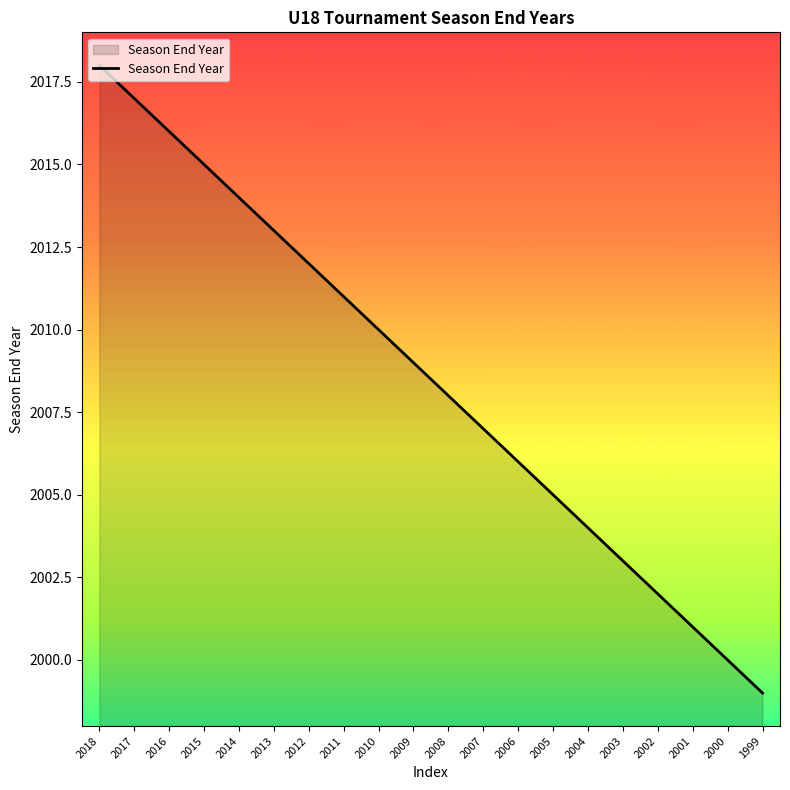

The chart shows a value of 1401 at 2006. True or false?

False